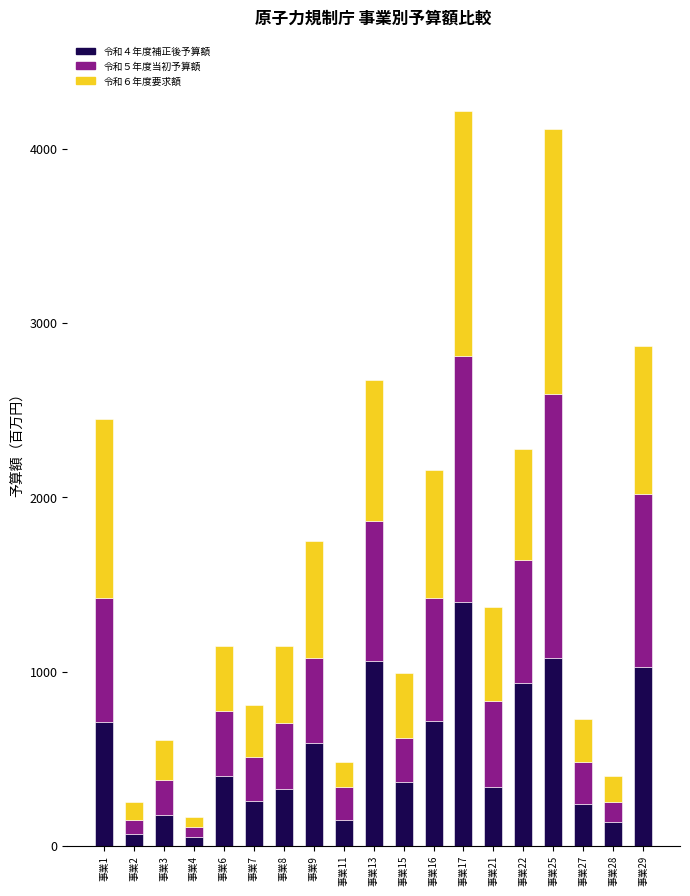

How many series are shown in this chart?

3